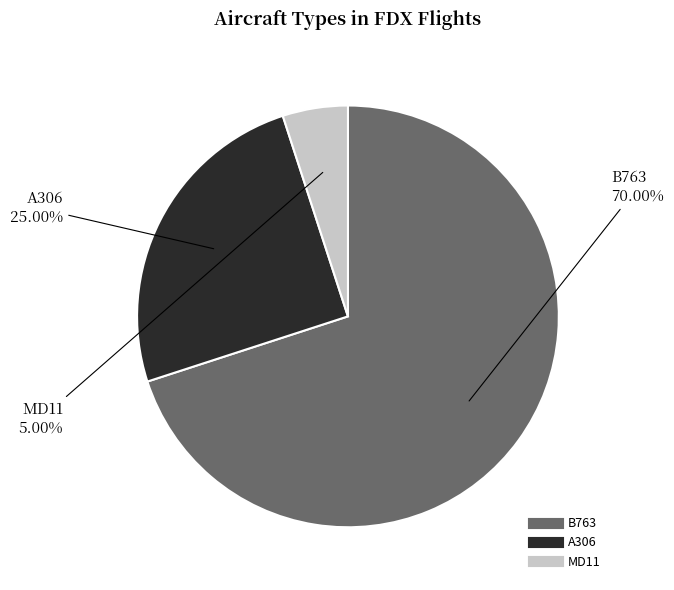

Which slice is the largest?

B763